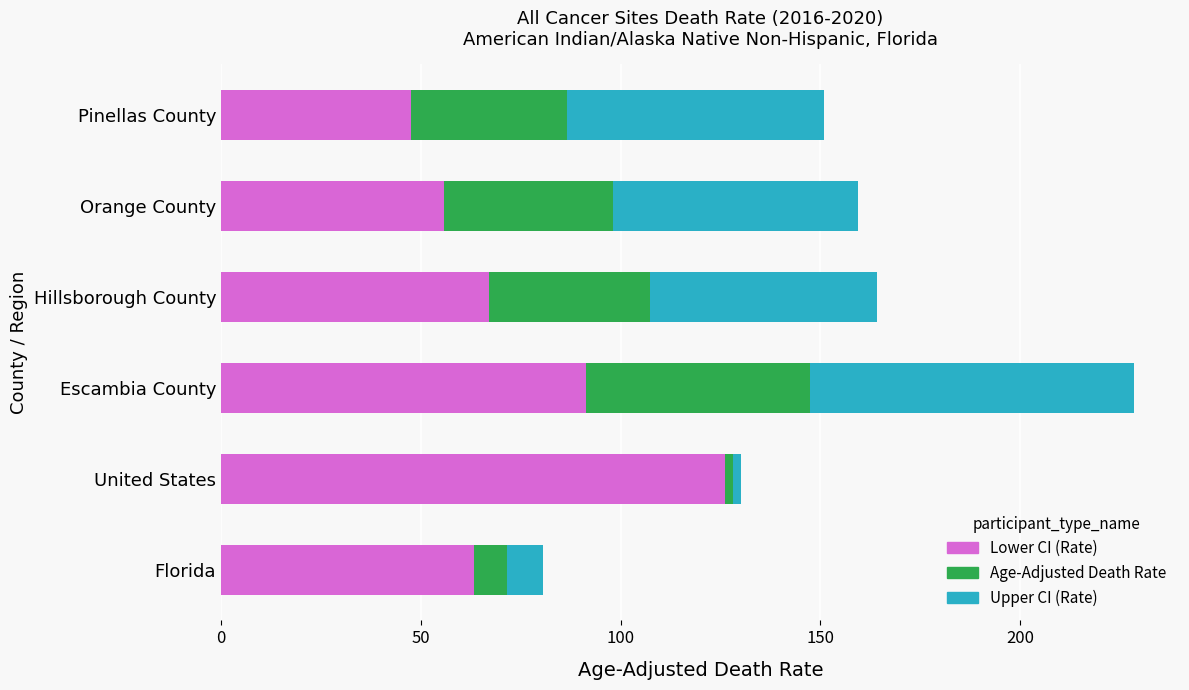

The value of Lower CI (Rate) at Pinellas County is 47.6. True or false?

True